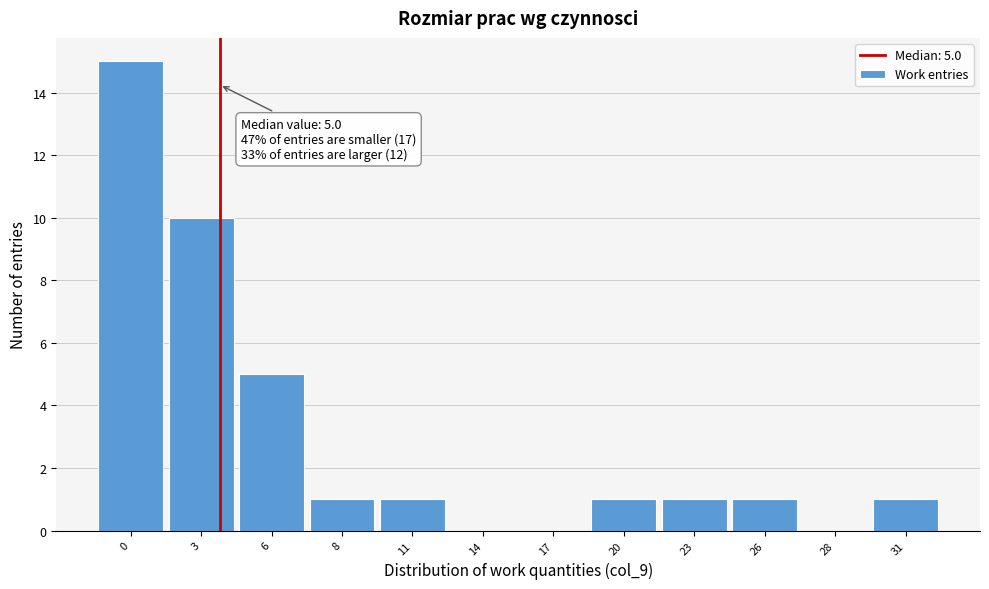

Reading left to right, list all the values displayed in this chart.

0=15	3=10	6=5	8=1	11=1	14=0	17=0	20=1	23=1	26=1	28=0	31=1